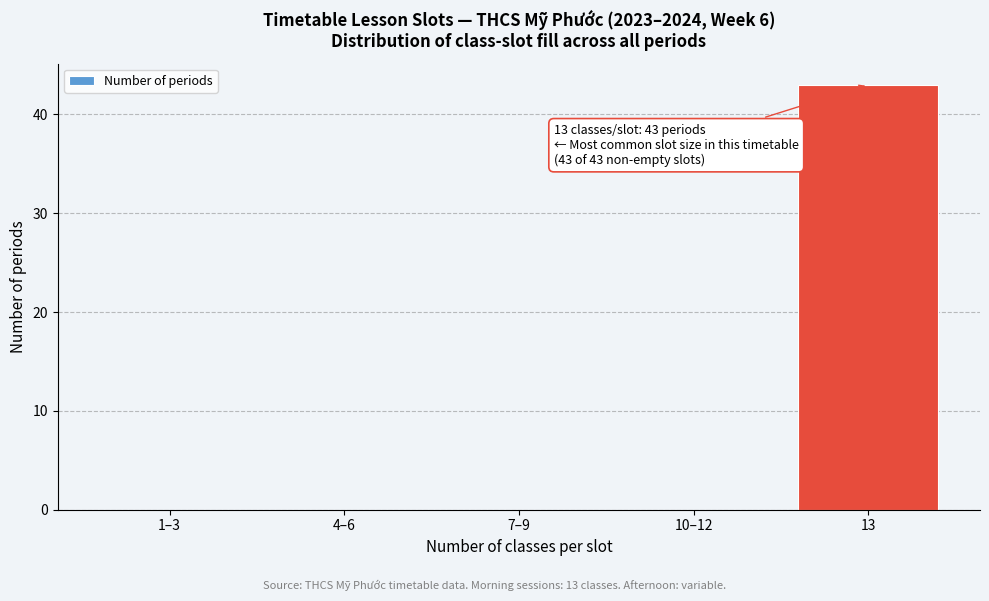

Reading left to right, list all the values displayed in this chart.

1–3=0	4–6=0	7–9=0	10–12=0	13=43